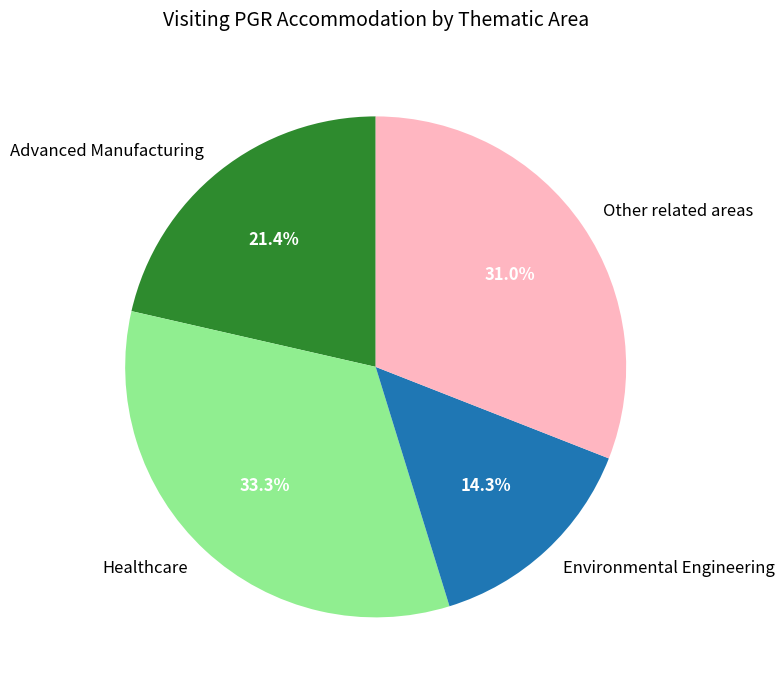

To the nearest percent, what portion does Other related areas represent?

31%